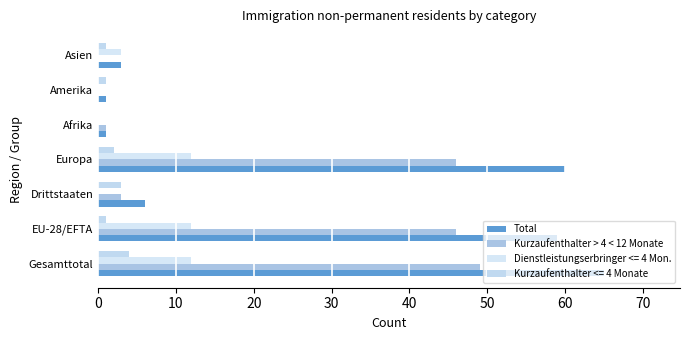

What is the sum of all Kurzaufenthalter > 4 < 12 Monate values?

145